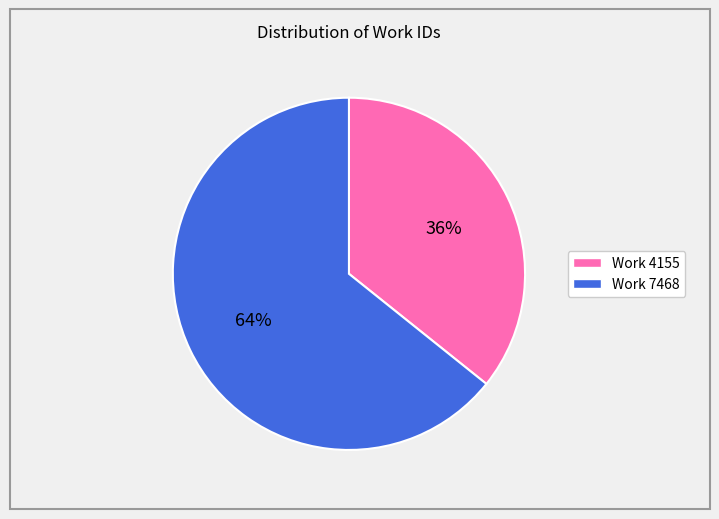

To the nearest percent, what is the combined percentage of Work 4155 and Work 7468?

100%